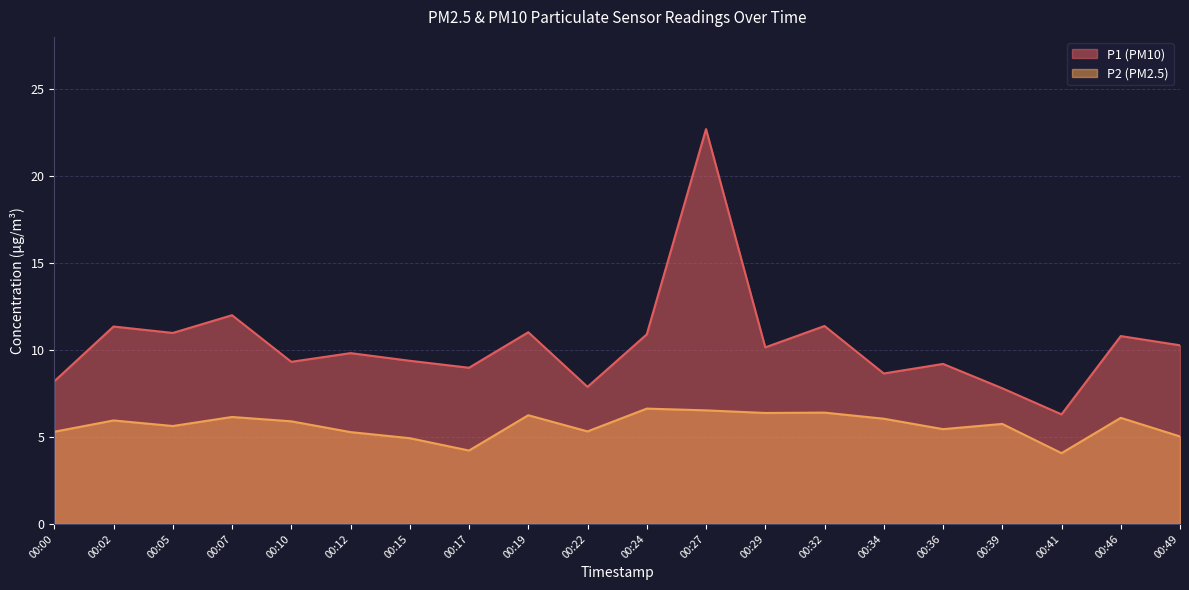

Is the value of P1 at 00:29 greater than the value of P2 at 00:32?

Yes